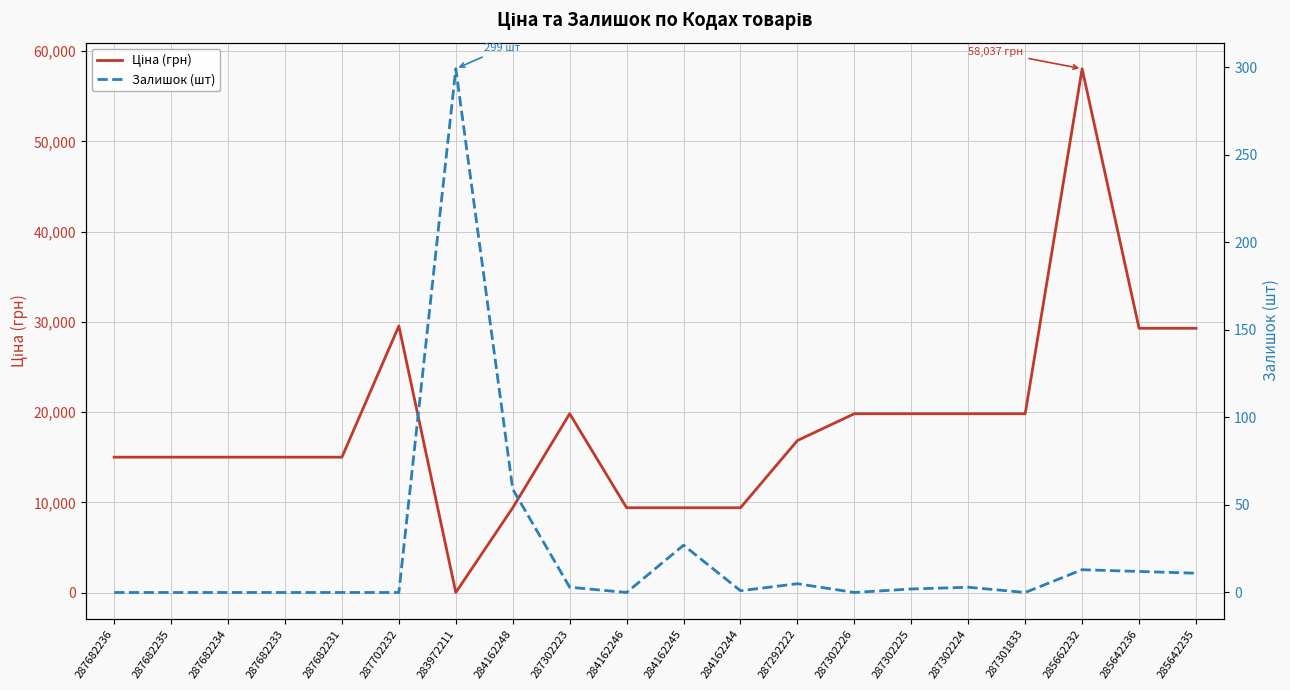

Where does the Залишок (шт) series first go above 2?

283972211